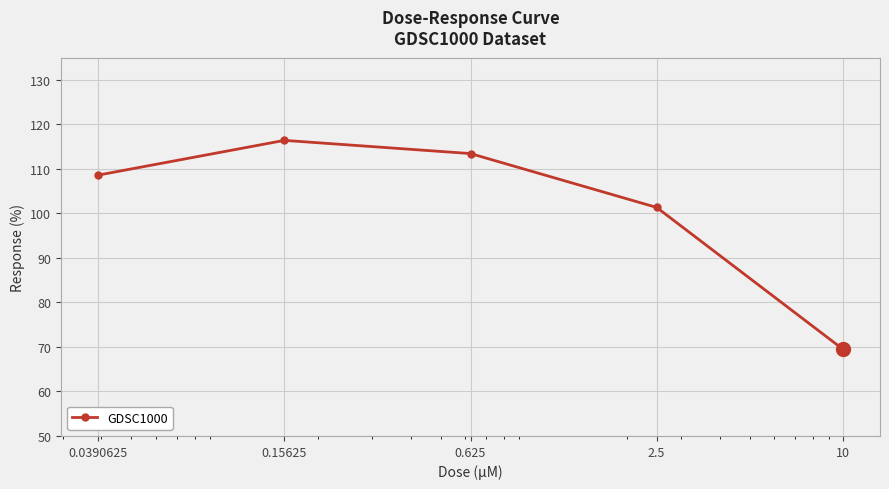

What is the average value?

101.9